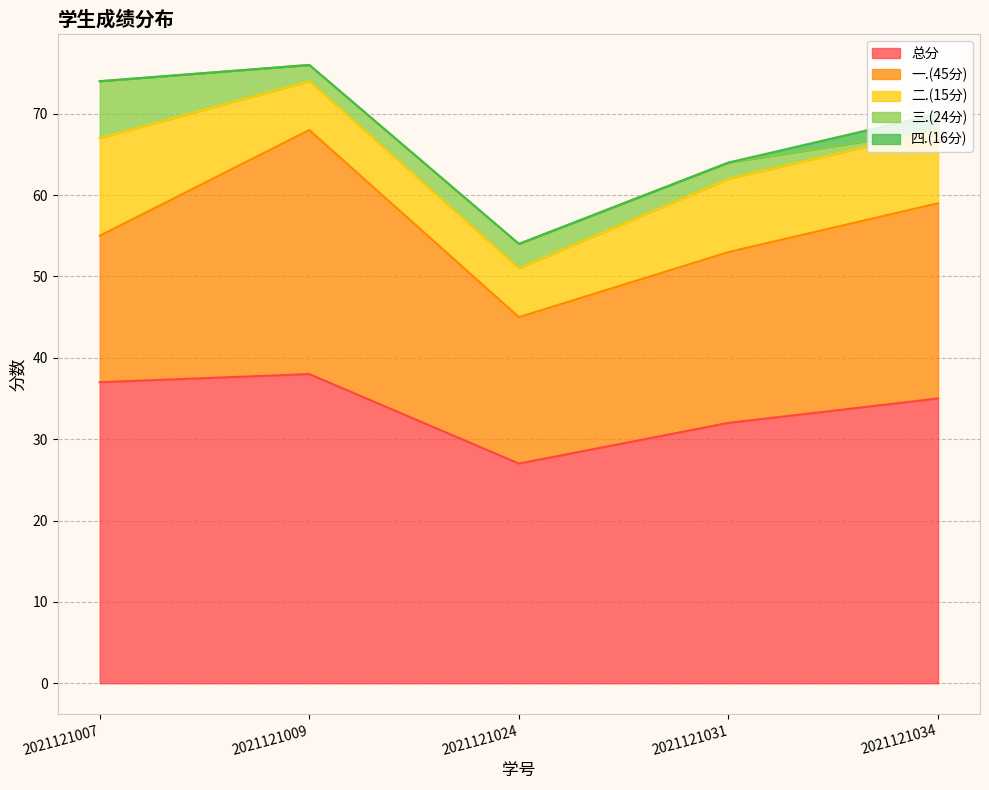

At which category does 一.(45分) reach its first local peak?

2021121009